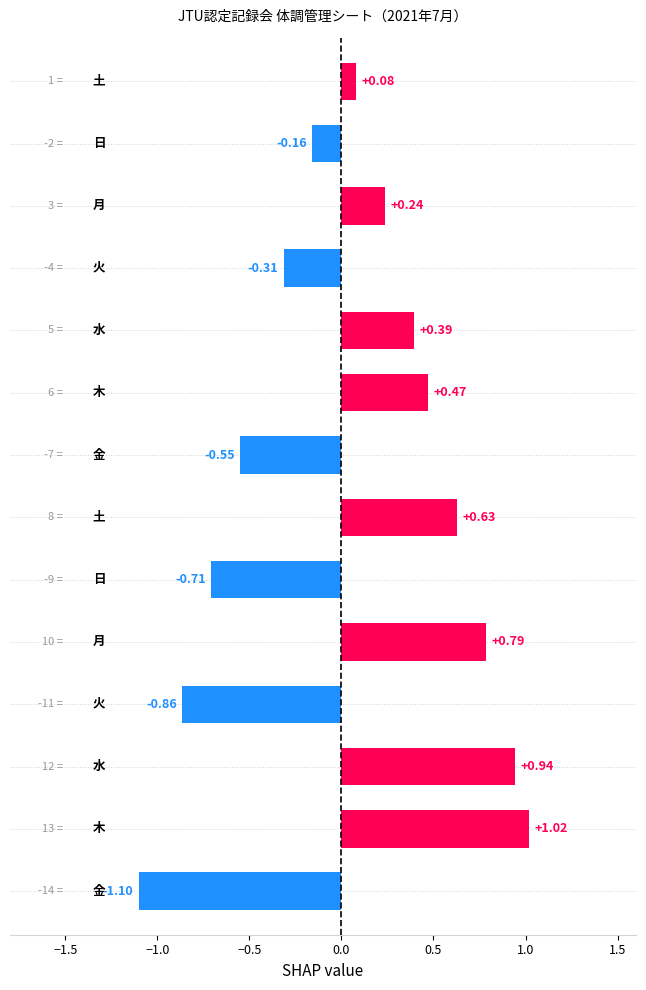

What is the difference between the maximum and minimum values?

2.1